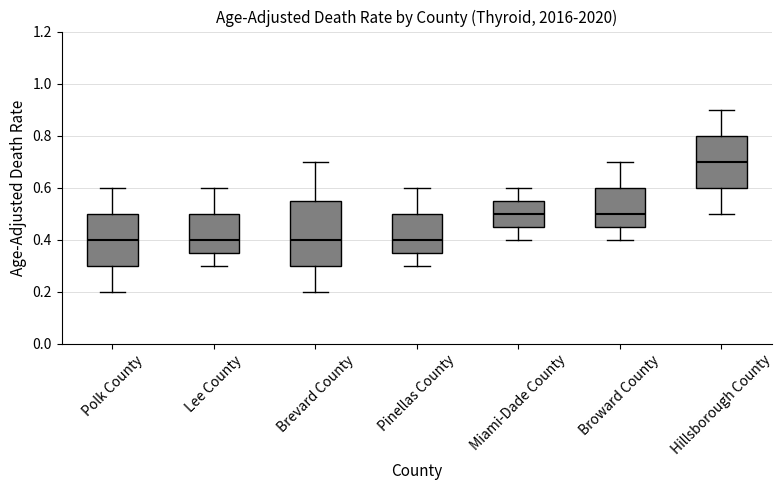

Reading left to right, transcribe this box plot: for each box, give where its median line is, the range the box spans, and where its two whiskers end, as read against the y-axis. The values are not printed on the chart, so give them approximately, as read against the axis.

Polk County: median 0.40, box 0.30 to 0.50, whiskers 0.20 to 0.60
Lee County: median 0.40, box 0.36 to 0.50, whiskers 0.30 to 0.60
Brevard County: median 0.40, box 0.30 to 0.56, whiskers 0.20 to 0.70
Pinellas County: median 0.40, box 0.36 to 0.50, whiskers 0.30 to 0.60
Miami-Dade County: median 0.50, box 0.46 to 0.56, whiskers 0.40 to 0.60
Broward County: median 0.50, box 0.46 to 0.60, whiskers 0.40 to 0.70
Hillsborough County: median 0.70, box 0.60 to 0.80, whiskers 0.50 to 0.90